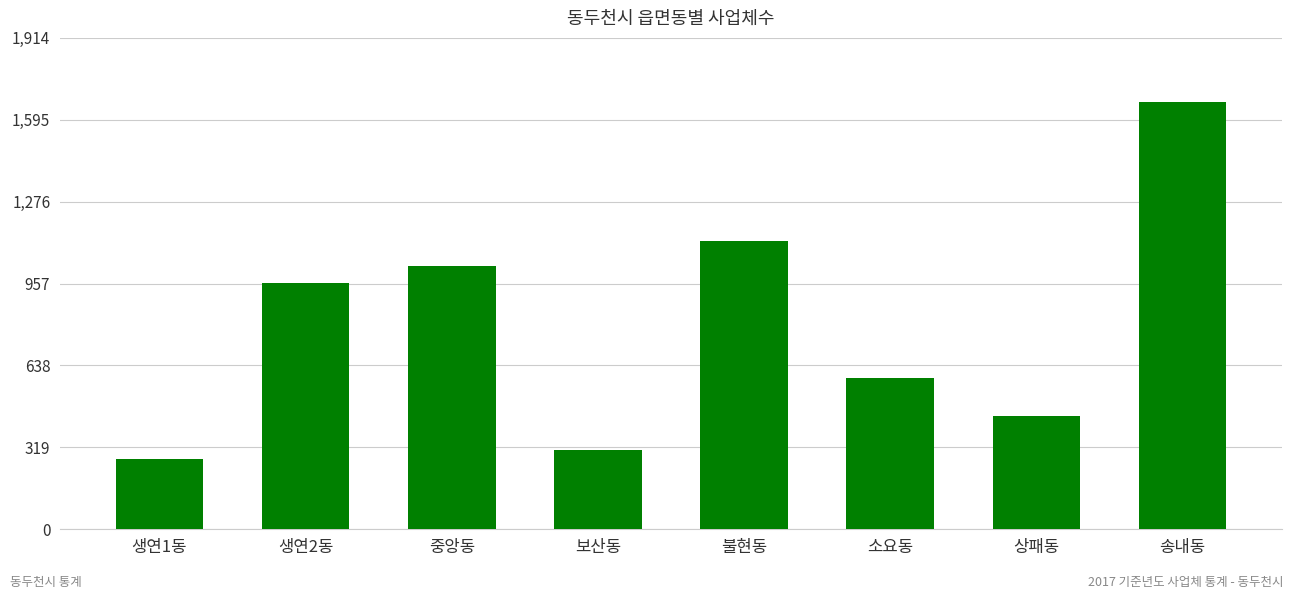

What is the approximate value at 불현동?

1123